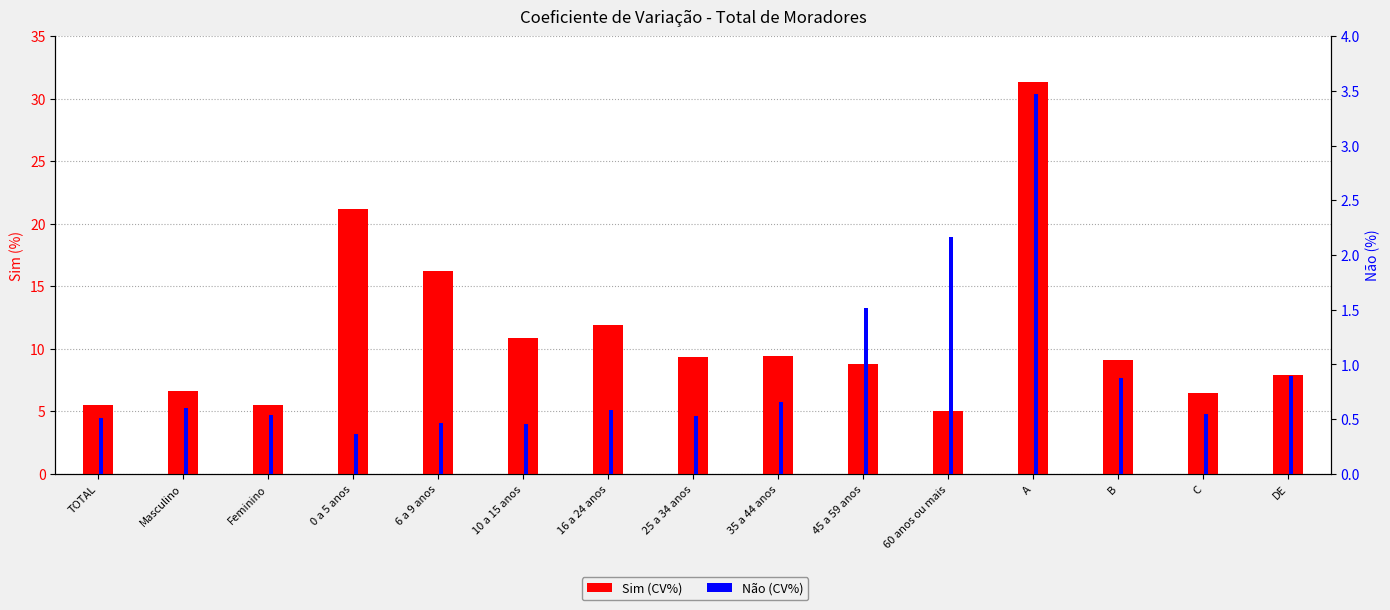

List the series in order of their peak value, highest first.

Sim, Não